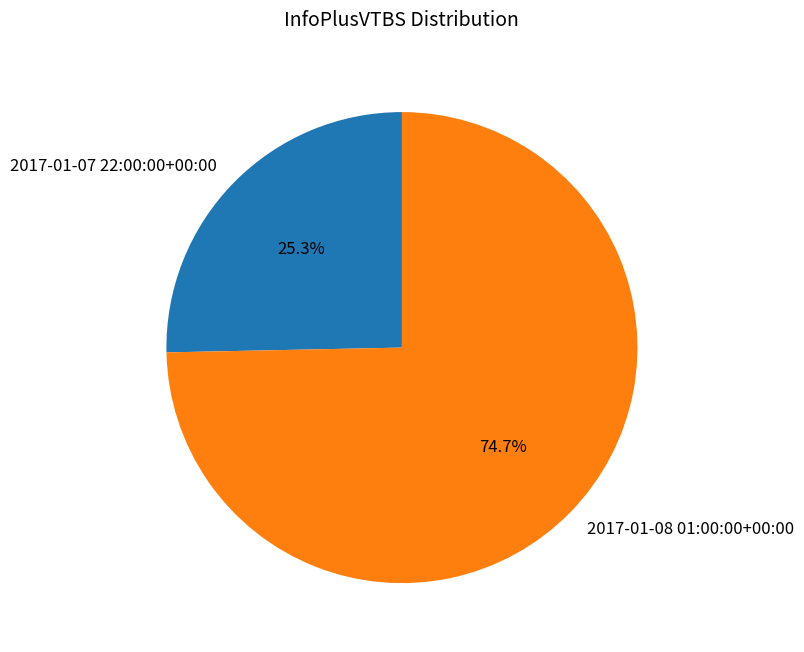

Which has a higher value, 2017-01-08 01:00:00+00:00 or 2017-01-07 22:00:00+00:00?

2017-01-08 01:00:00+00:00